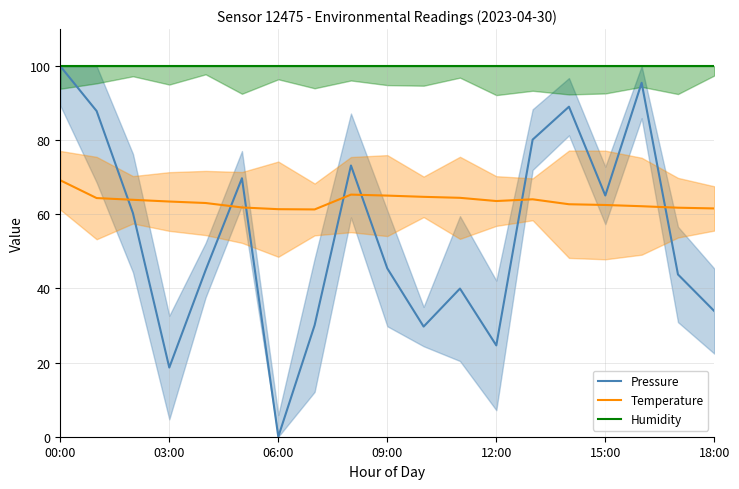

How many categories are shown in the chart?

19